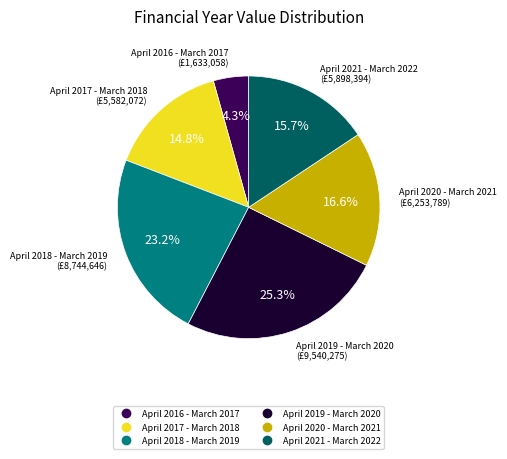

To the nearest percent, what portion does April 2018 - March 2019 represent?

23%